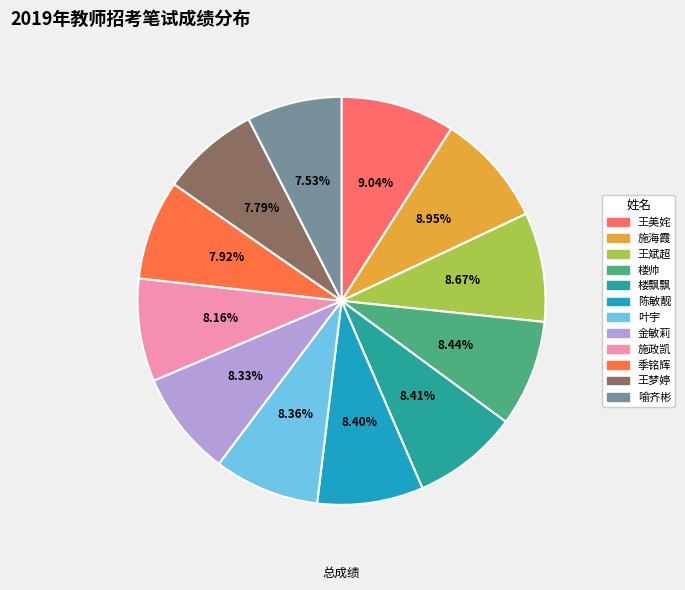

How many slices are in this pie chart?

12